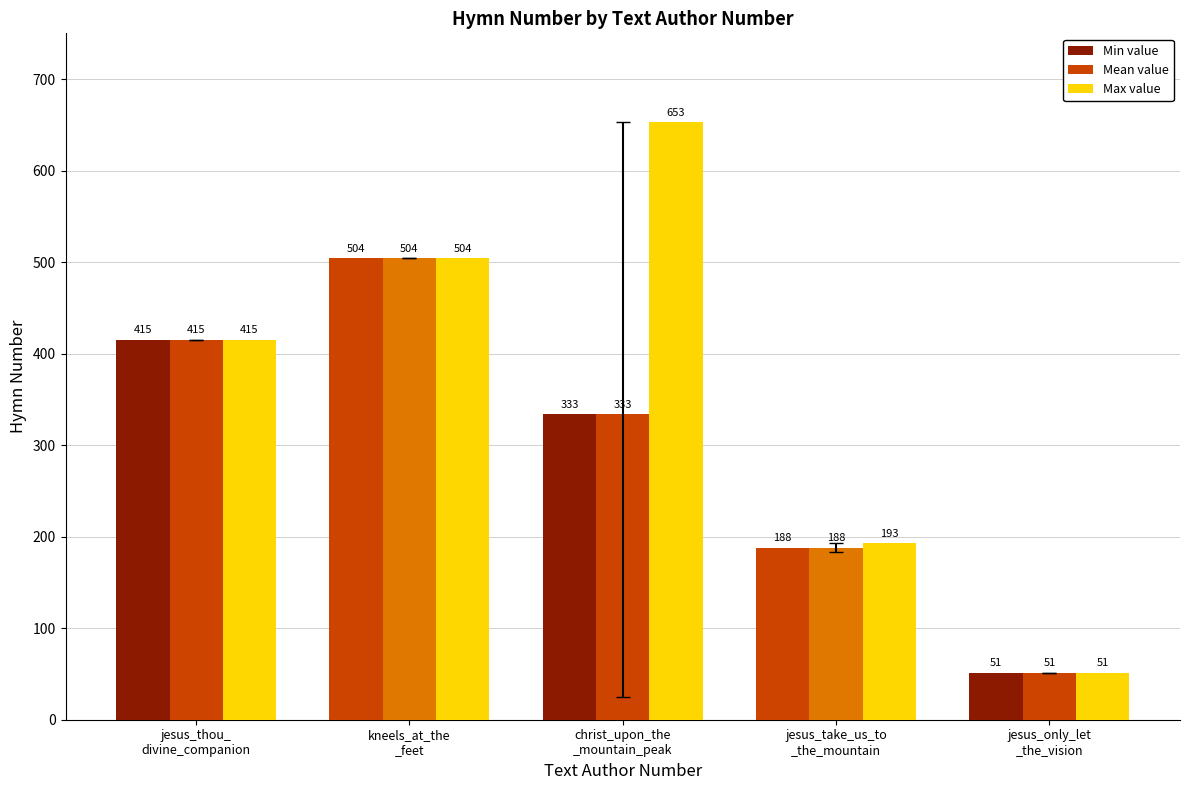

Count the Mean value values in the range 188 to 415.

3